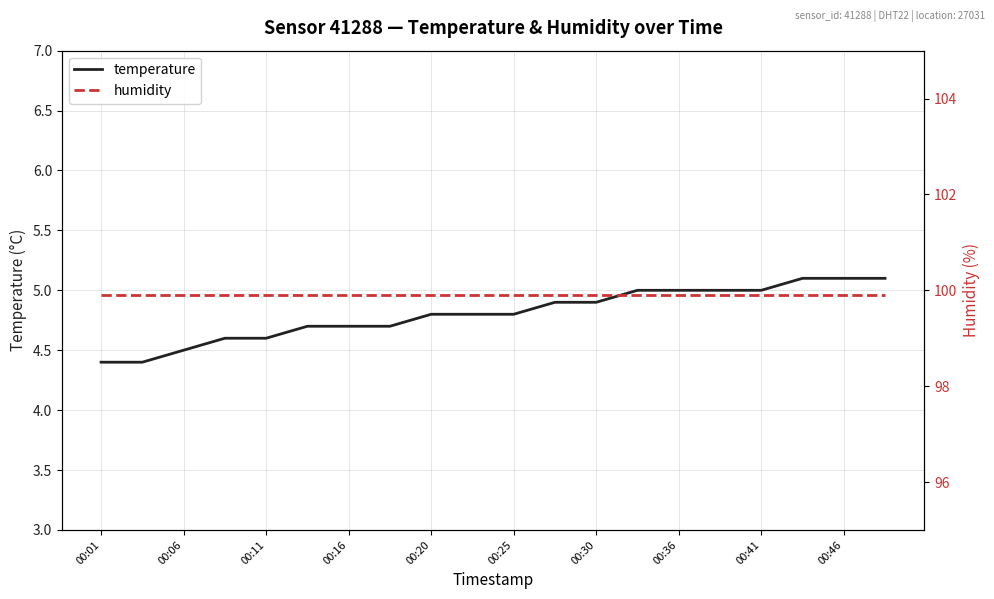

List the series in order of their peak value, lowest first.

temperature, humidity